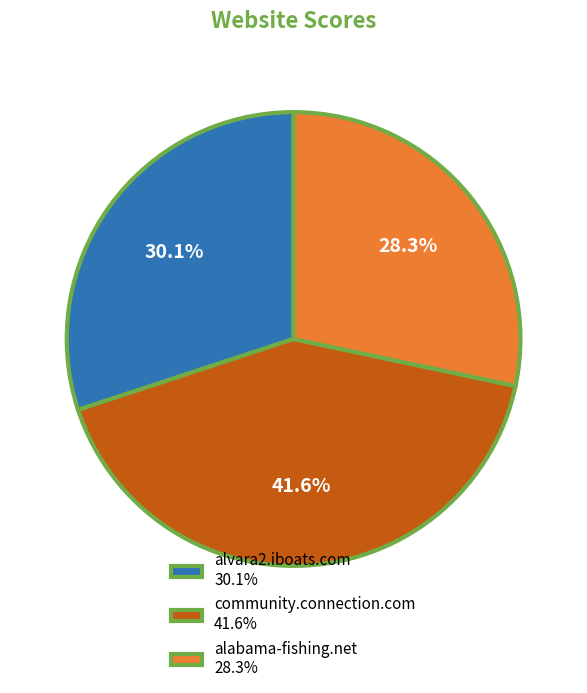

Approximately how many times larger is the value at community.connection.com compared to alabama-fishing.net?

1.5